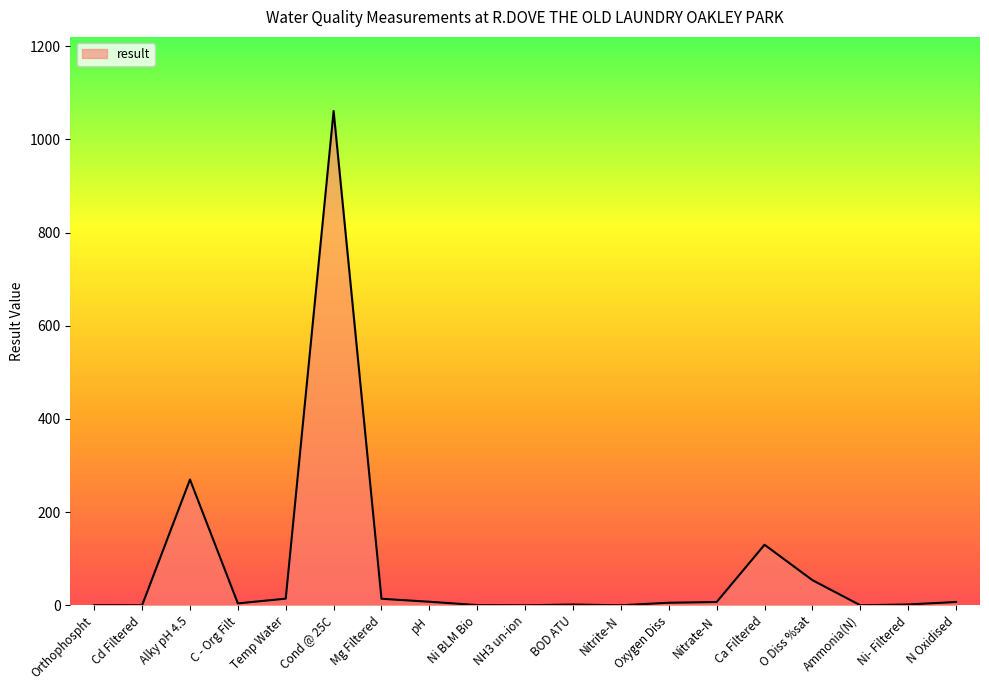

What position from the right is Nitrite-N?

8